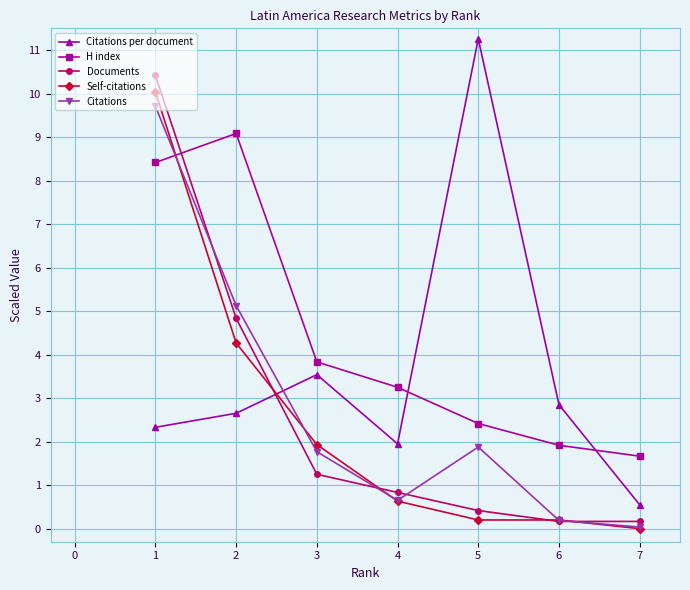

What is the greatest value displayed?

11.3